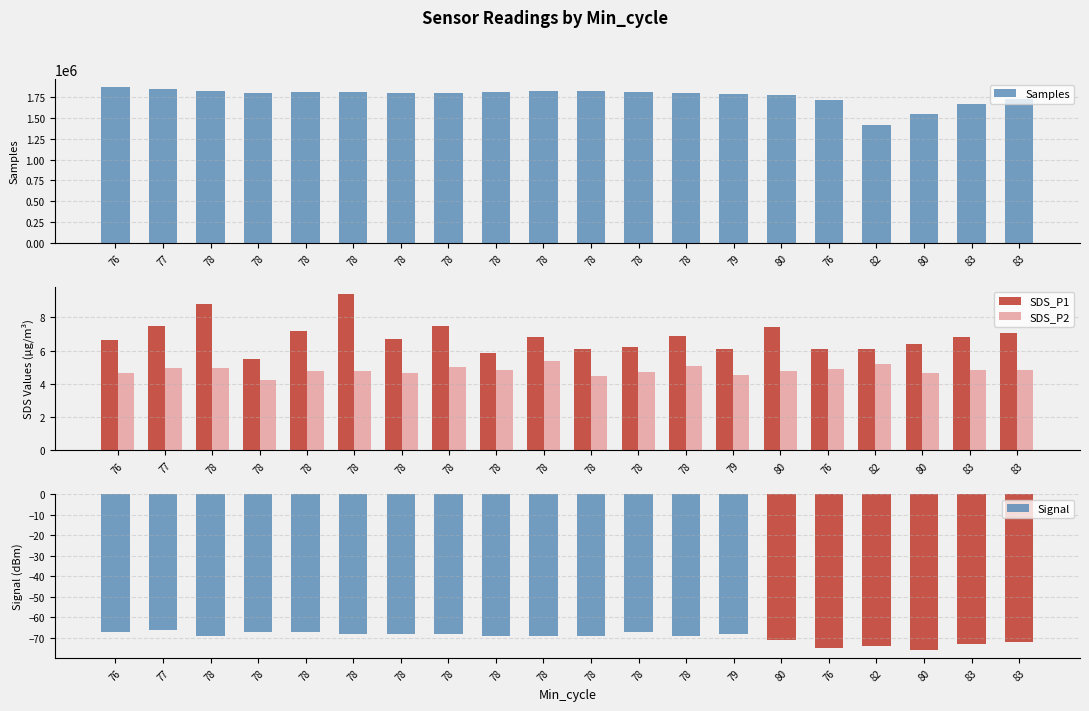

What are all the series names shown in the legend?

Samples, SDS_P1, SDS_P2, Signal